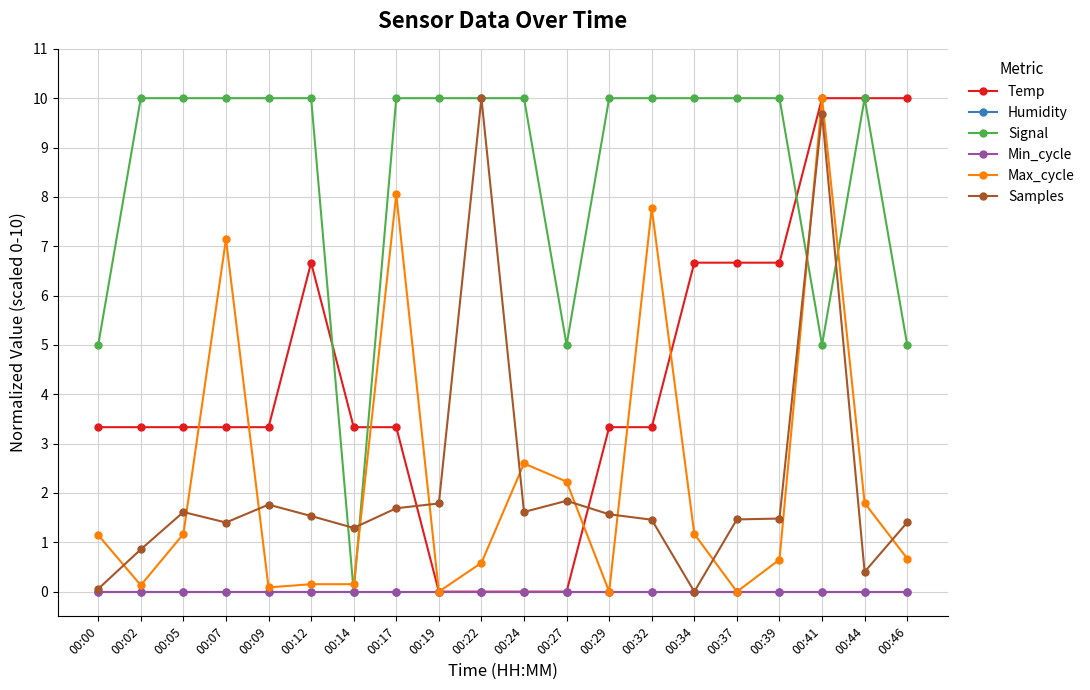

Is this an area chart (filled region under the line)?

No